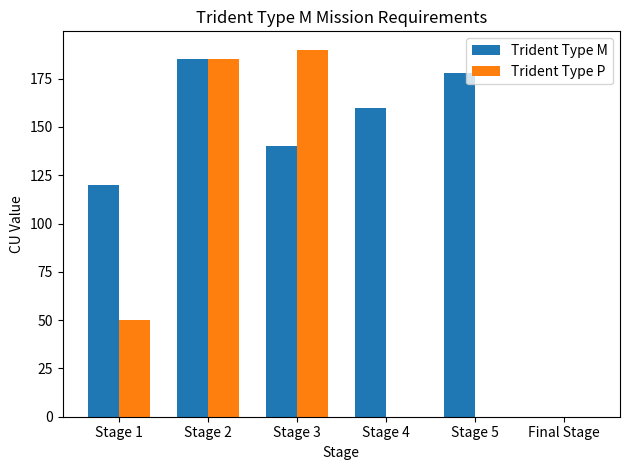

Between Stage 4 and Stage 5, which series saw the biggest shift?

Trident Type M